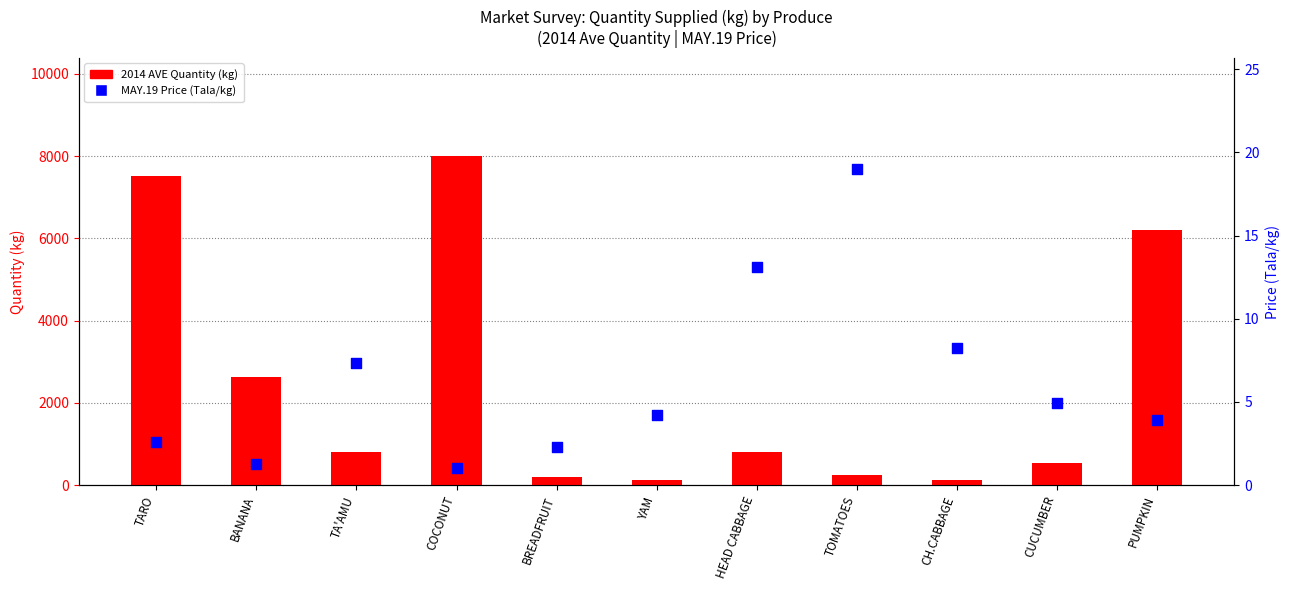

What is the total value across all series at PUMPKIN?

6220.9